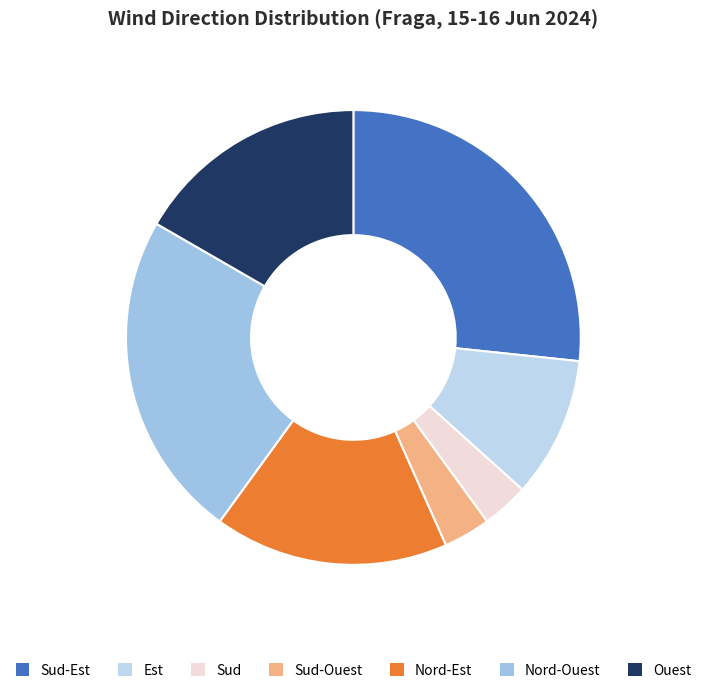

Do Sud-Est and Sud-Ouest together represent more than half of the pie?

No